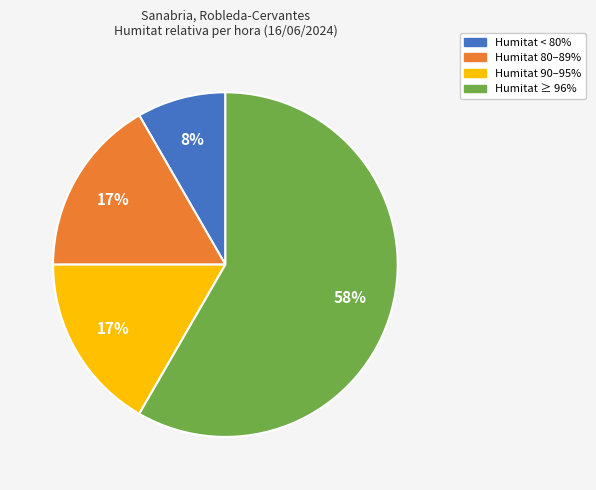

What is the smallest slice in the pie chart?

Humitat < 80%